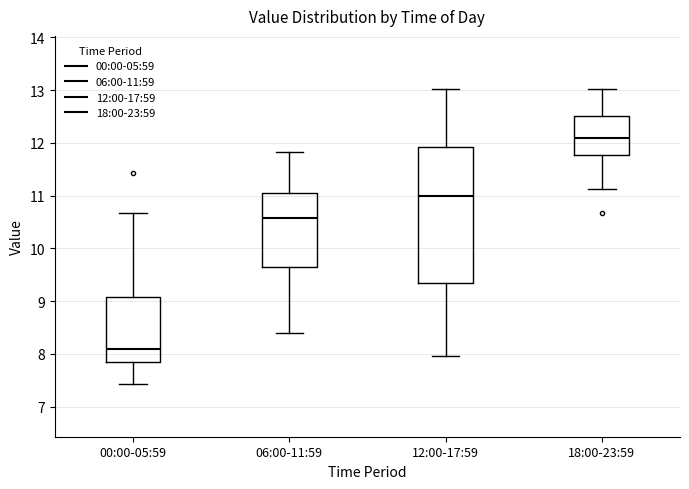

Reading left to right, read every box against the y-axis: the position of its median line, the range the box covers, and the ends of its whiskers. The values are not printed on the chart, so give them approximately, as read against the axis.

00:00-05:59: median 8.1, box 7.9 to 9.1, whiskers 7.4 to 10.7
06:00-11:59: median 10.6, box 9.7 to 11.0, whiskers 8.4 to 11.8
12:00-17:59: median 11.0, box 9.4 to 11.9, whiskers 8.0 to 13.0
18:00-23:59: median 12.1, box 11.8 to 12.5, whiskers 11.1 to 13.0